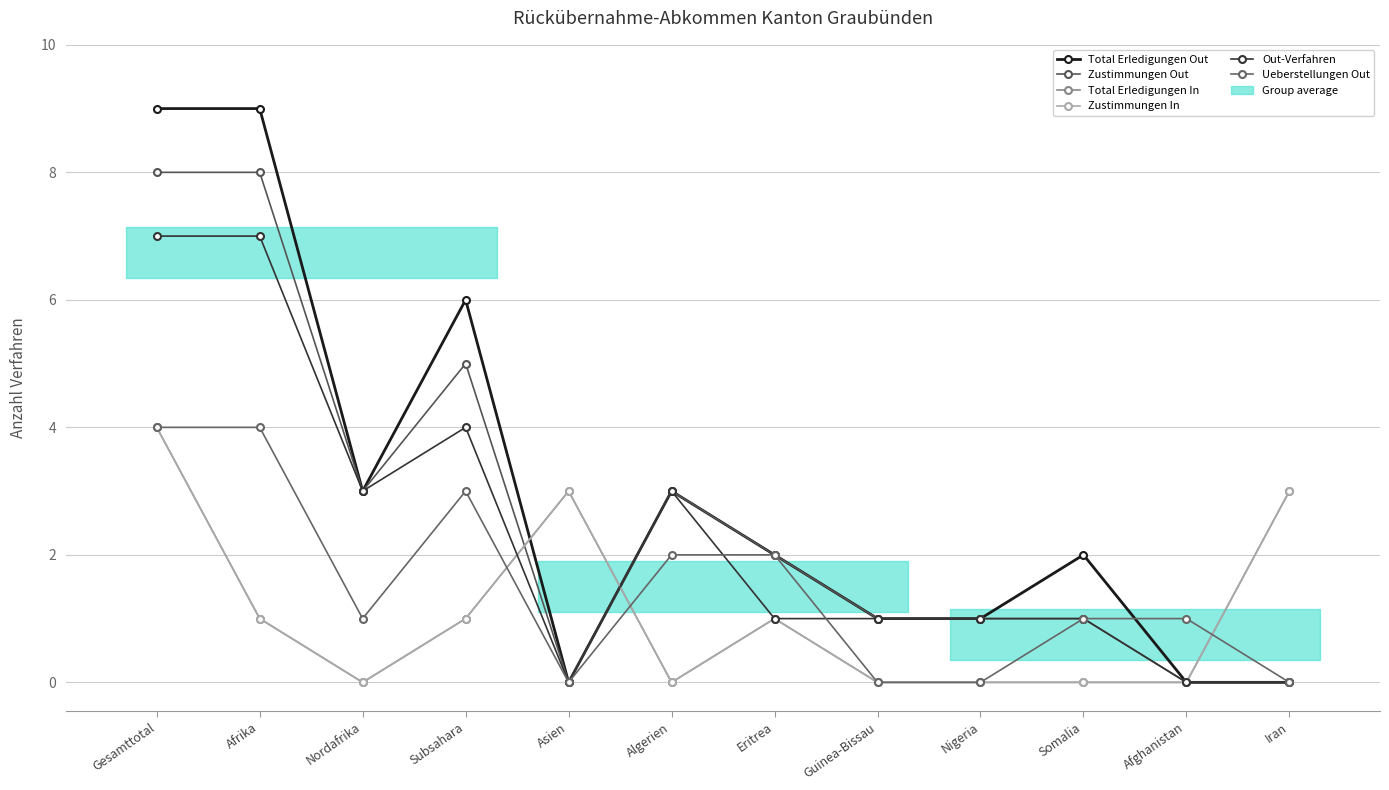

What is the sum of the Total Erledigungen In values at Eritrea and Iran?

4